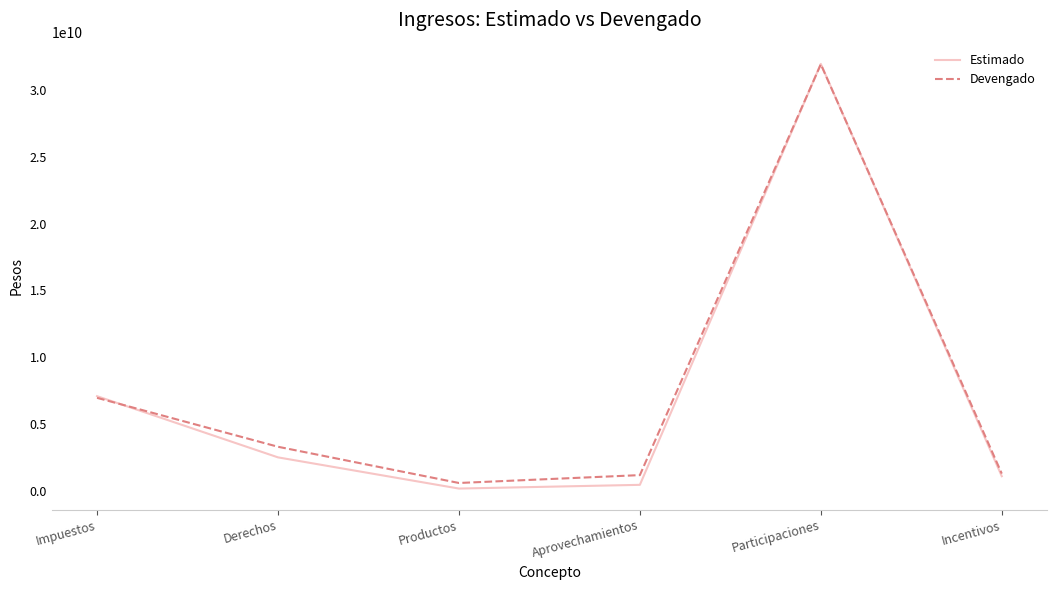

What is the maximum value shown in the chart?

31918240200